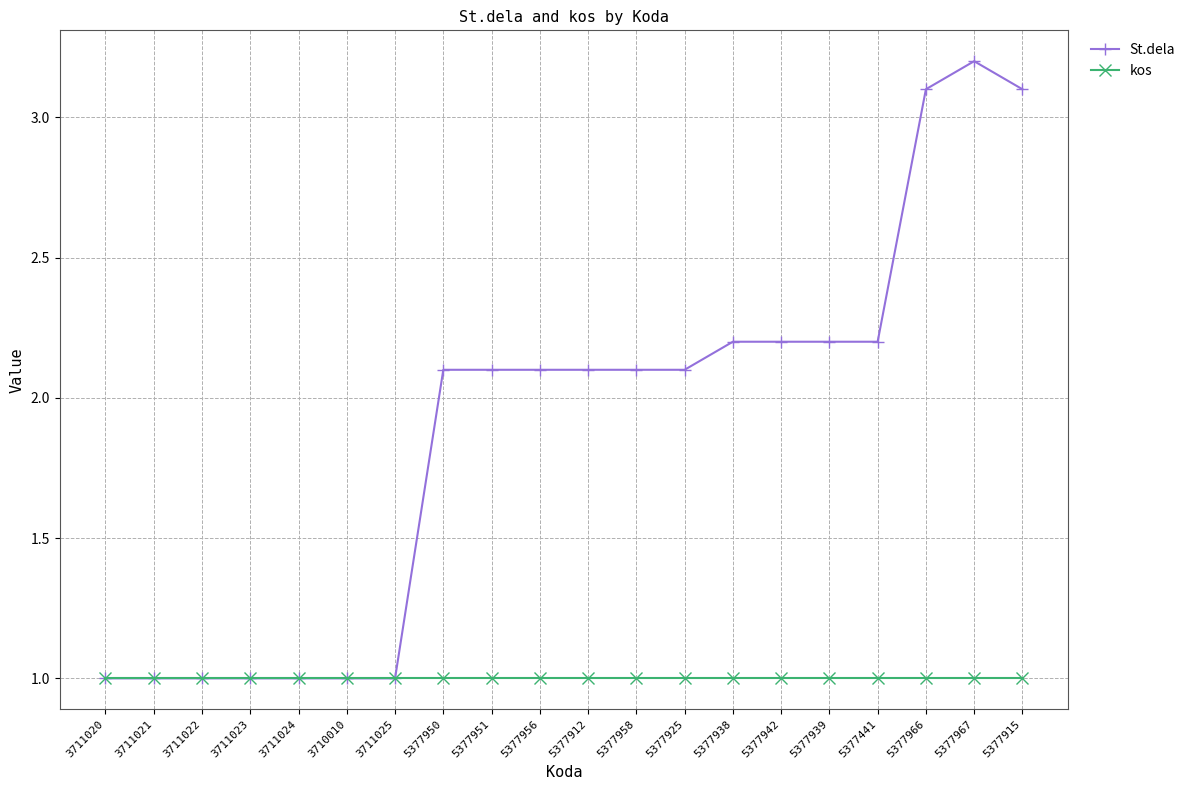

Which label corresponds to the largest value in the chart?

5377967